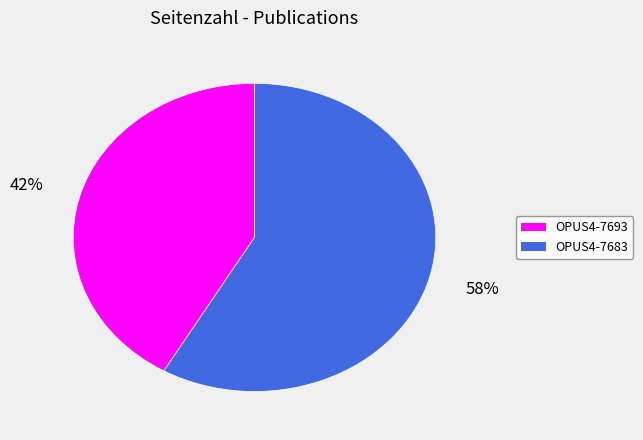

Approximately how many times larger is the value at OPUS4-7693 compared to OPUS4-7683?

0.7